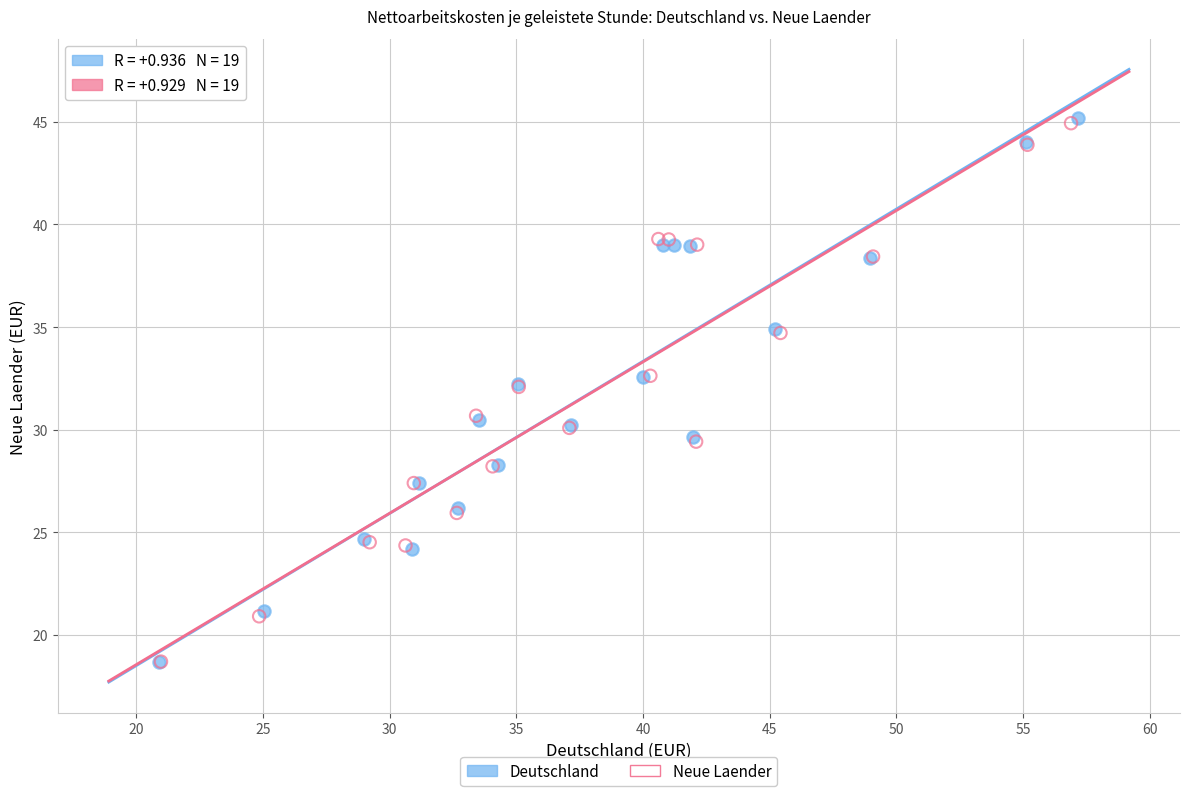

What are all the series names shown in the legend?

Deutschland, Neue Laender